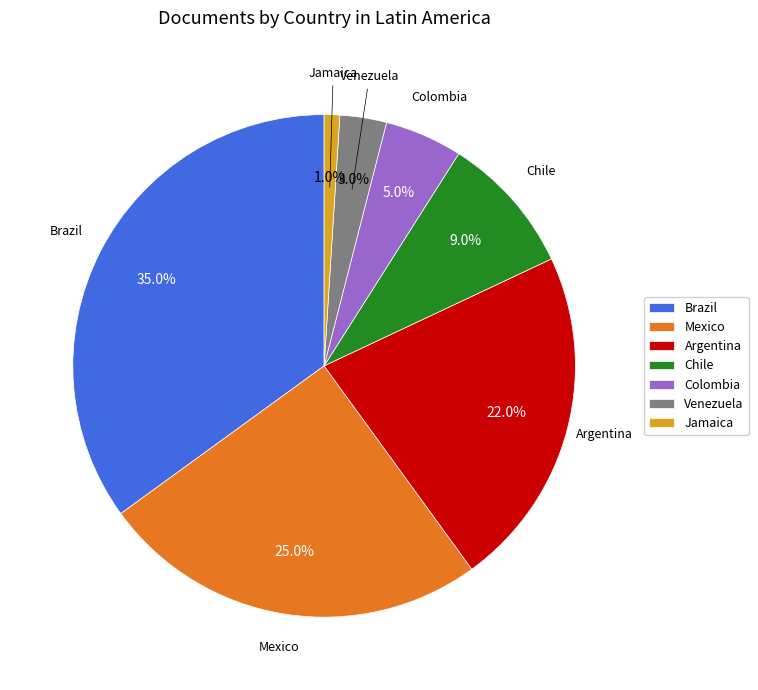

What is the ratio of the value at Jamaica to the value at Venezuela?

0.3